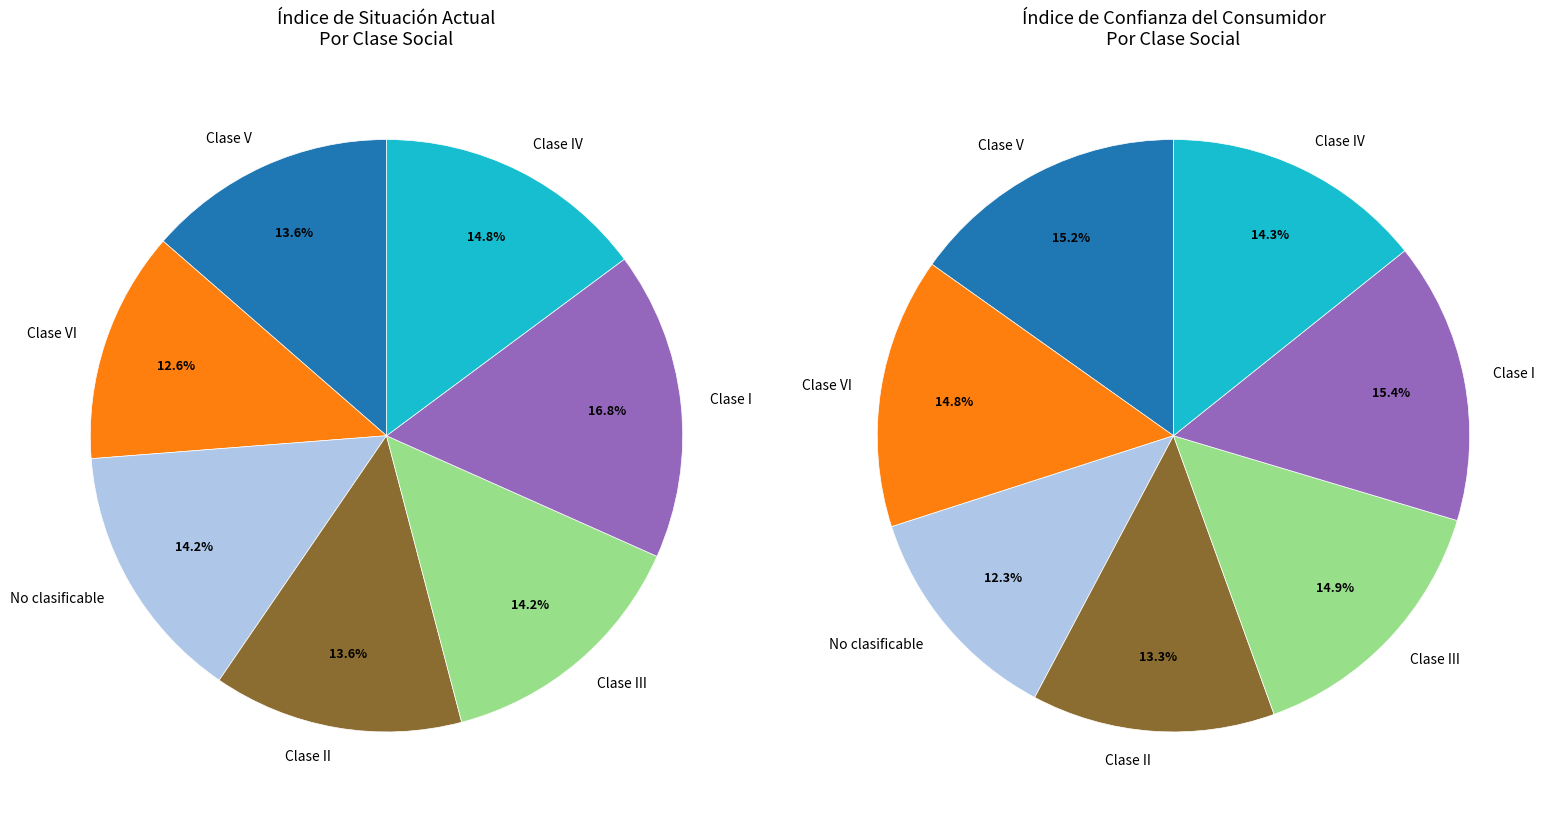

To the nearest percent, what is the difference between the largest and smallest slice percentages?

5%